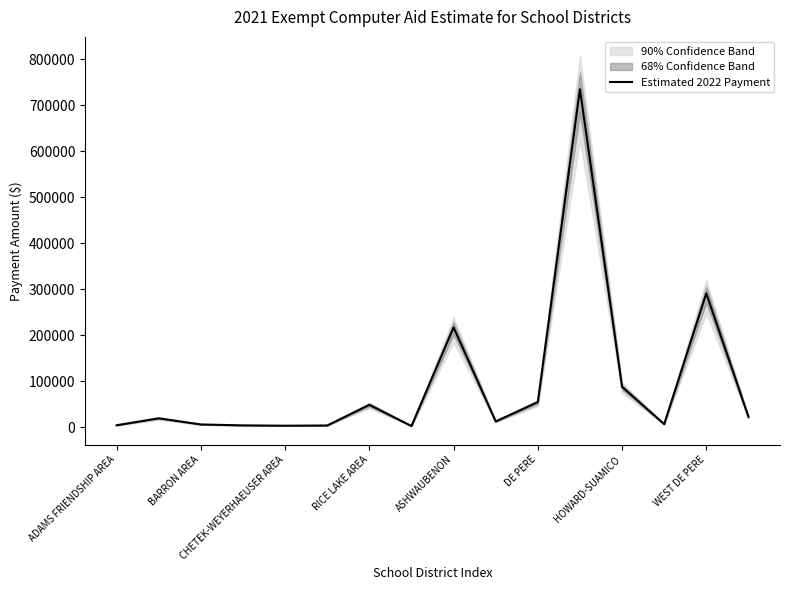

The Estimated 2022 Payment series shows 410642.7 at WEST DE PERE. True or false?

False